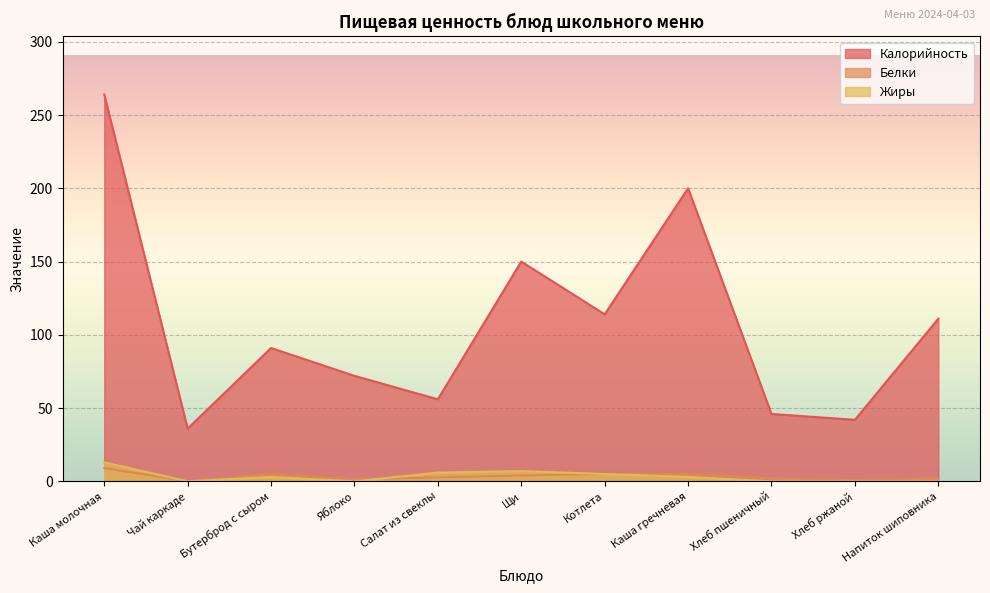

At which label is Калорийность closest to 150?

Щи